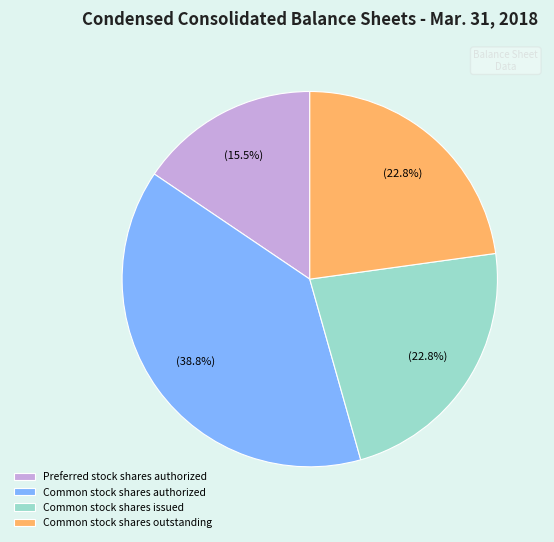

Approximately how many times larger is the value at Common stock shares issued compared to Preferred stock shares authorized?

1.5